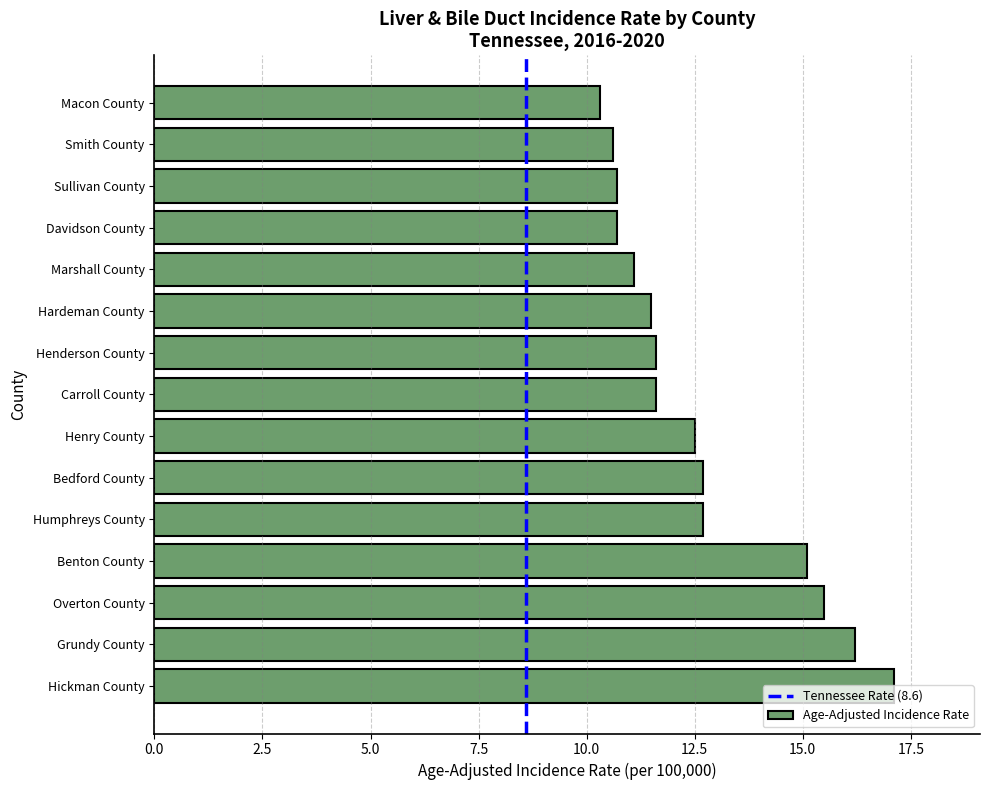

How many data points does each series have?

15